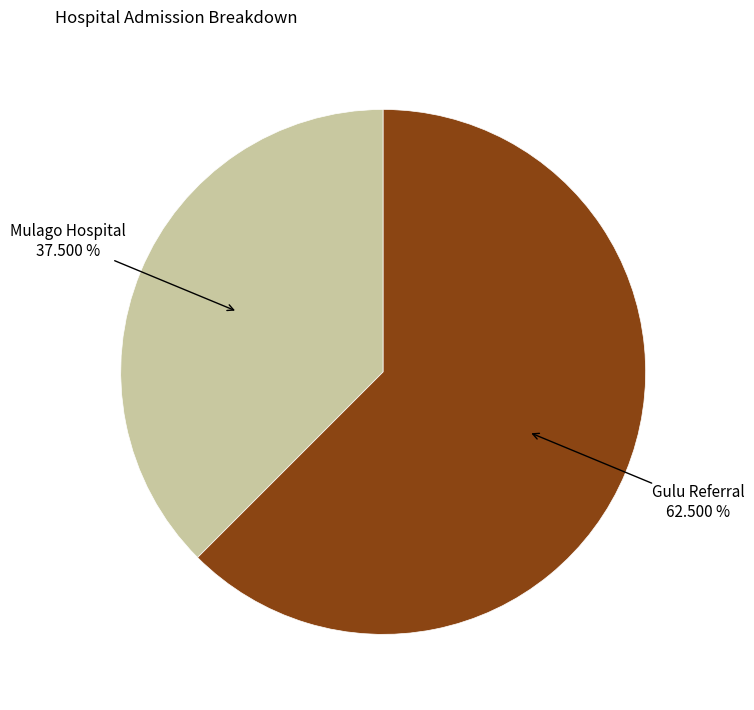

Is there any slice that represents more than half of the pie?

Yes